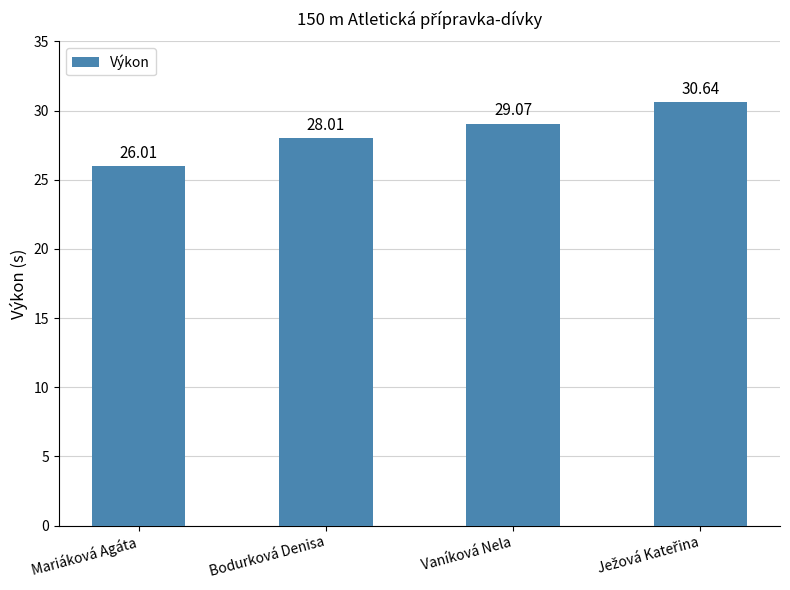

What is the ratio of the value at Mariáková Agáta to the value at Bodurková Denisa?

0.9